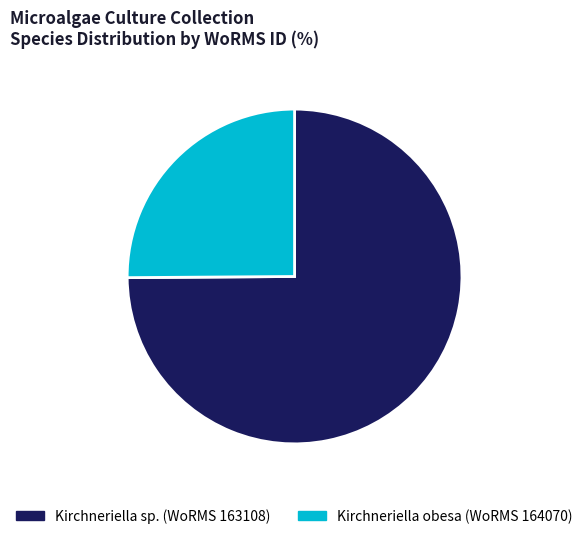

Does any single category account for the majority?

Yes